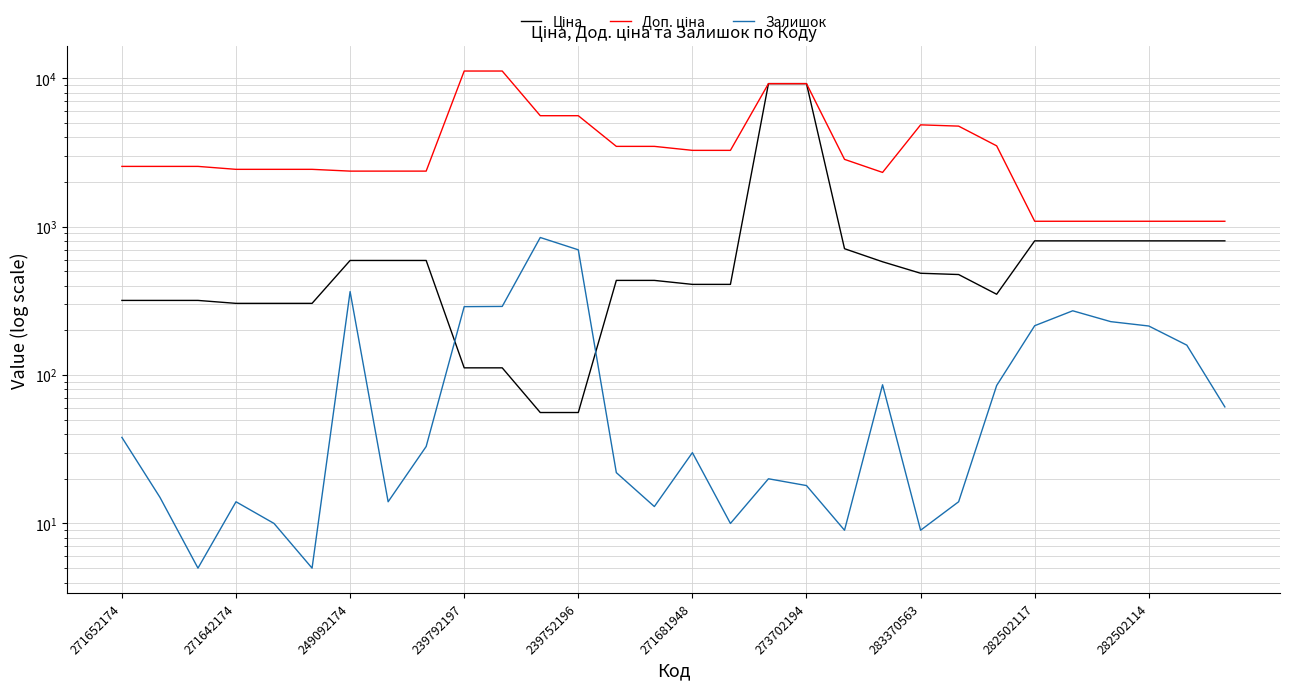

How many times do Залишок and Ціна cross each other?

2